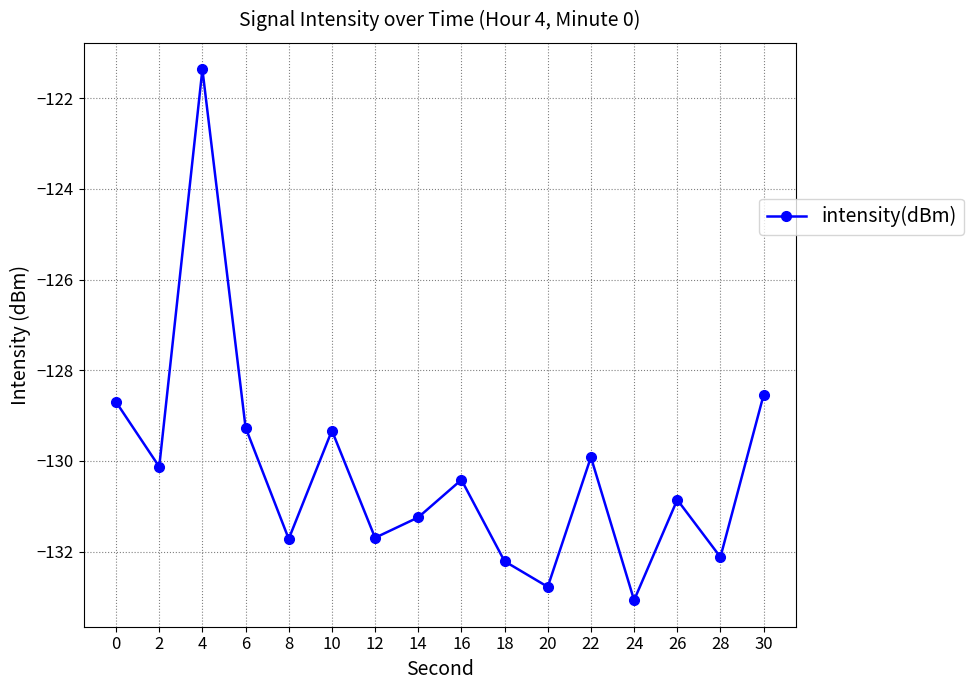

How many lines are shown in the chart?

1